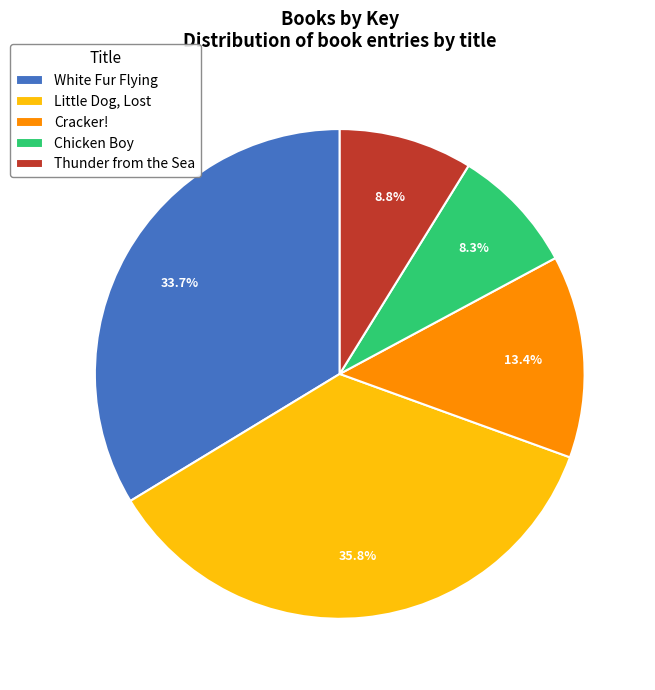

To the nearest percent, what portion does Cracker! represent?

13%